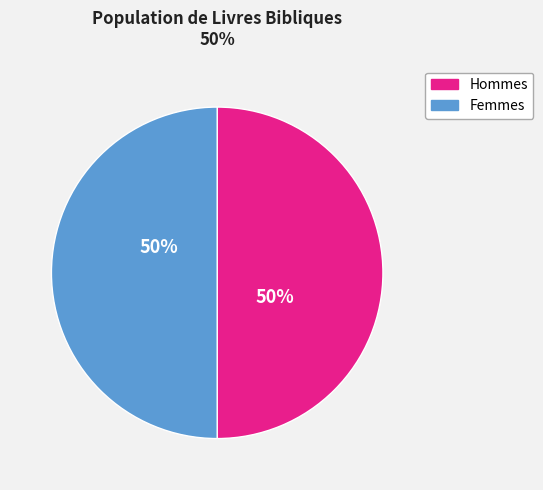

How many segments does this pie chart have?

2